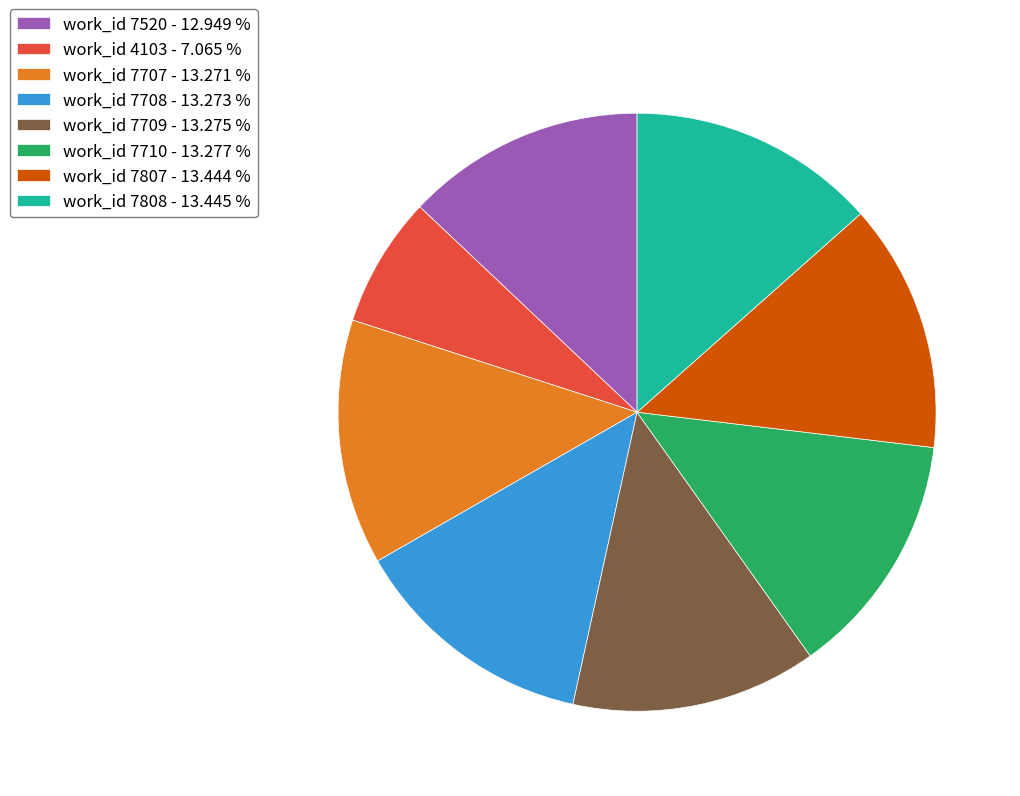

How many segments does this pie chart have?

8